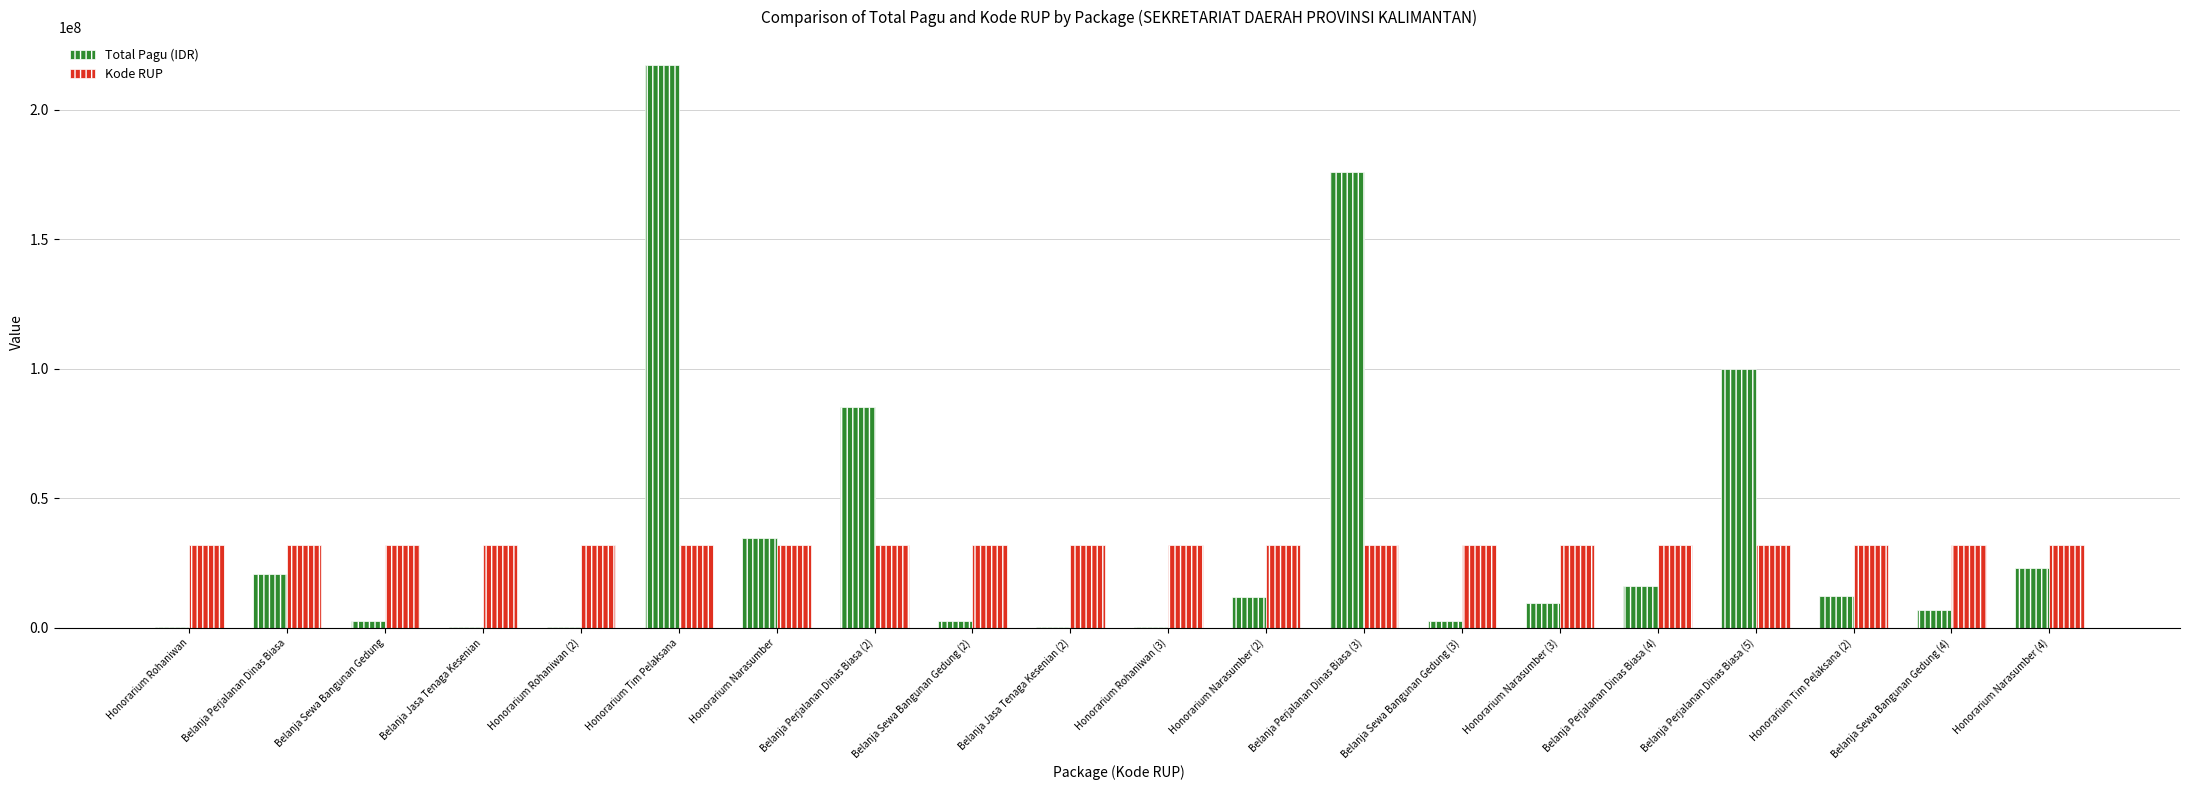

What is the sum of all Total Pagu (IDR) values?

723083000